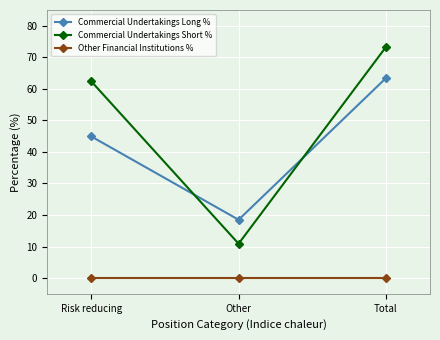

The Other Financial Institutions % series shows 0.0 at Total. True or false?

True